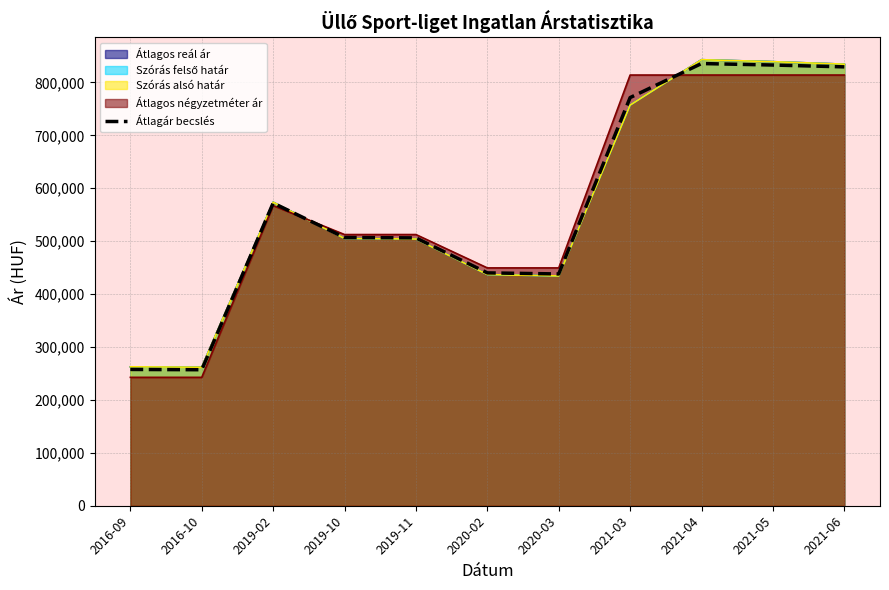

At which category does the chart reach its minimum across all series?

2016-10